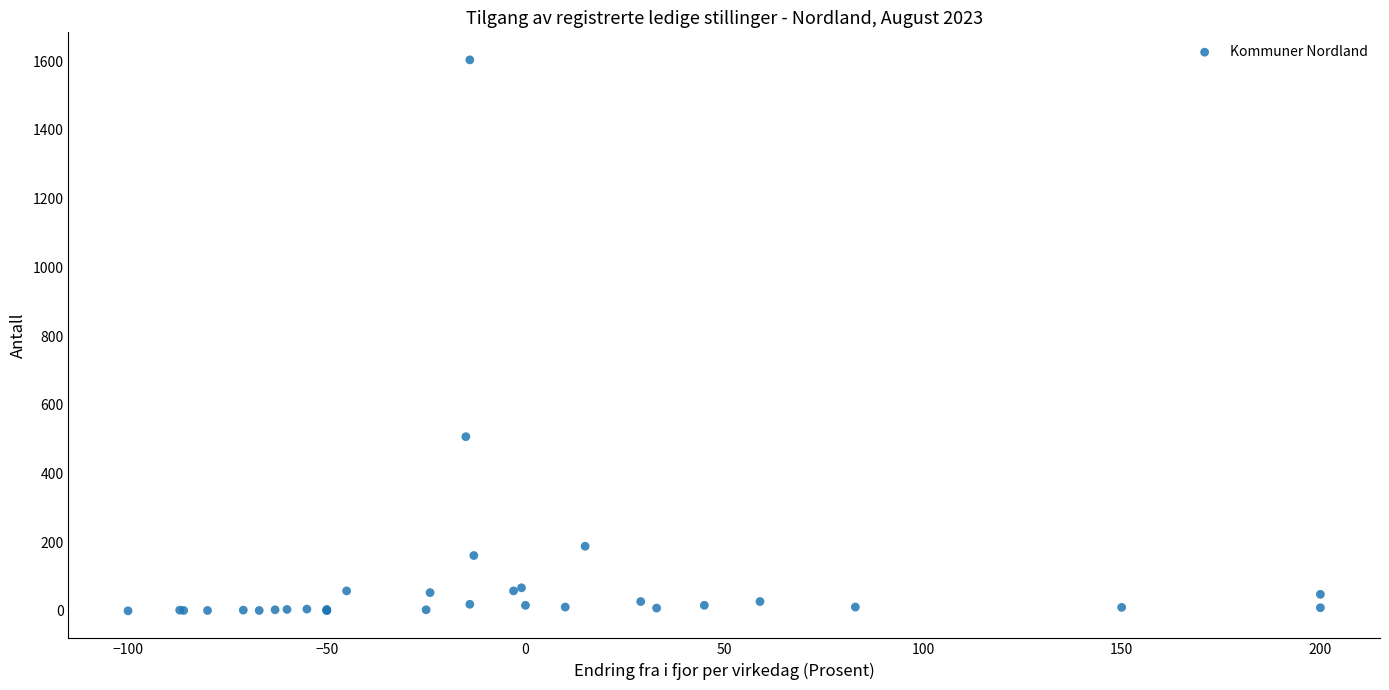

What Y value in the scatter plot is closest to 802?

507